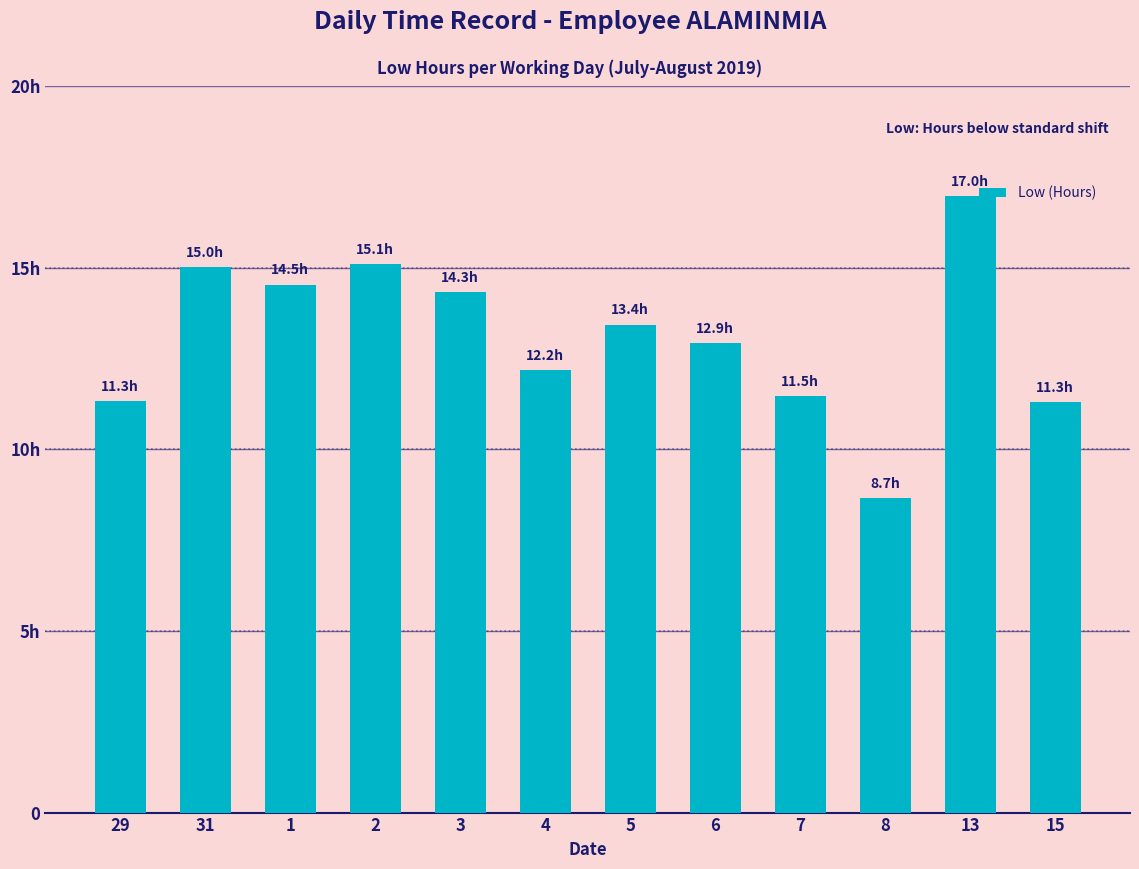

Does the chart contain stacked bars?

No